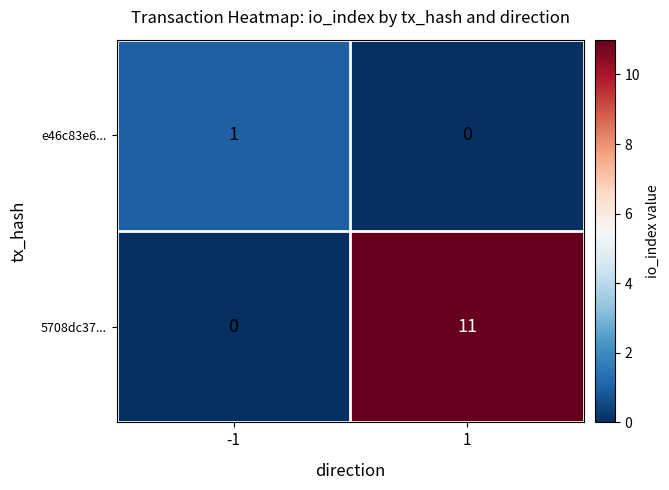

True or false: e46c83e6... has a value of 0 at 1.

True